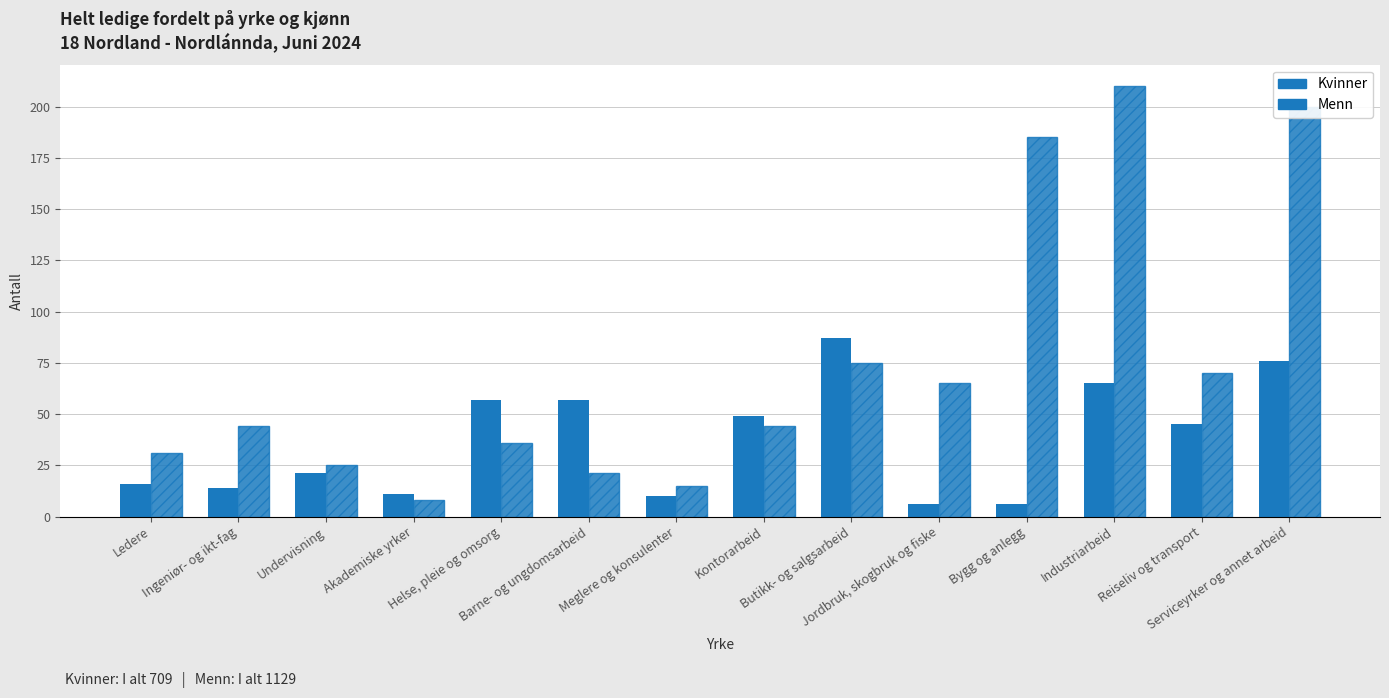

Count the number of categories in the chart.

14